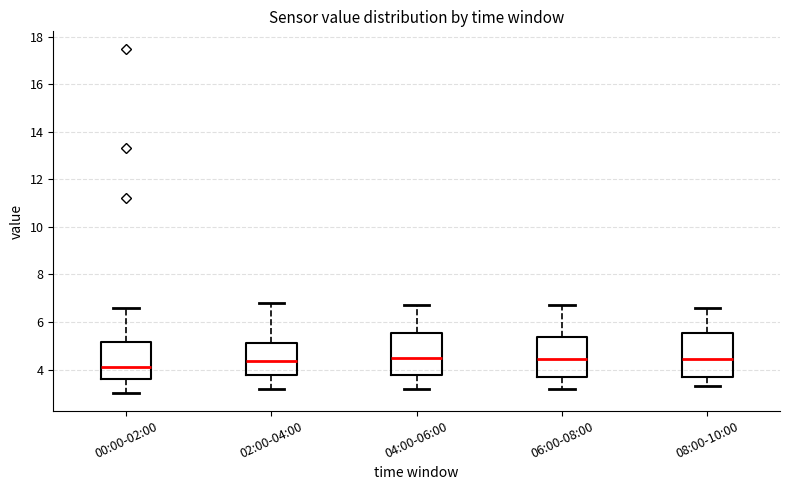

Reading left to right, transcribe this box plot: for each box, give where its median line is, the range the box spans, and where its two whiskers end, as read against the y-axis. The values are not printed on the chart, so give them approximately, as read against the axis.

00:00-02:00: median 4.2, box 3.6 to 5.2, whiskers 3.0 to 6.6
02:00-04:00: median 4.4, box 3.8 to 5.2, whiskers 3.2 to 6.8
04:00-06:00: median 4.6, box 3.8 to 5.6, whiskers 3.2 to 6.8
06:00-08:00: median 4.4, box 3.8 to 5.4, whiskers 3.2 to 6.8
08:00-10:00: median 4.4, box 3.8 to 5.6, whiskers 3.4 to 6.6